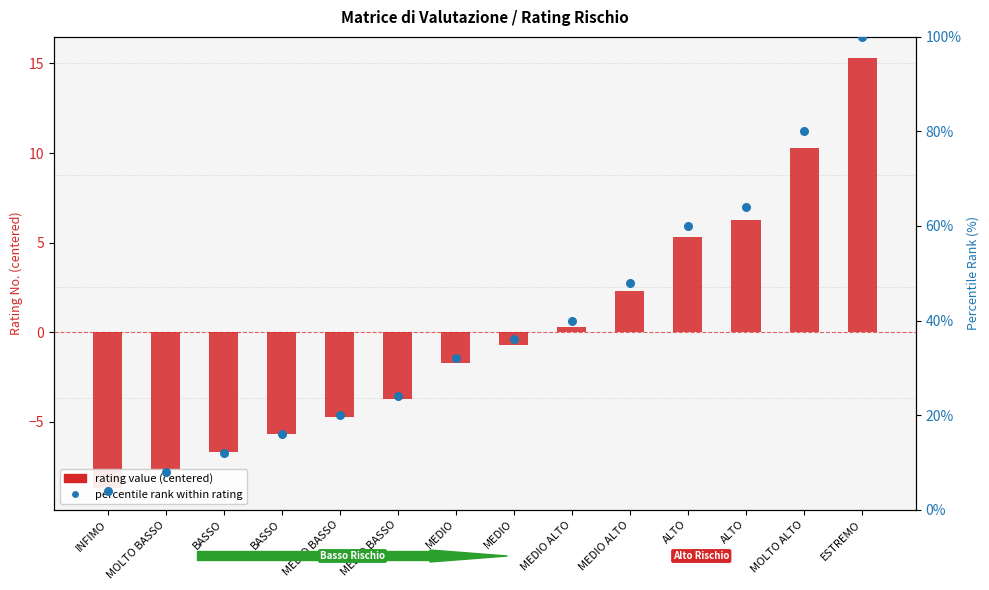

Which series contains the highest Y value?

percentile rank within rating